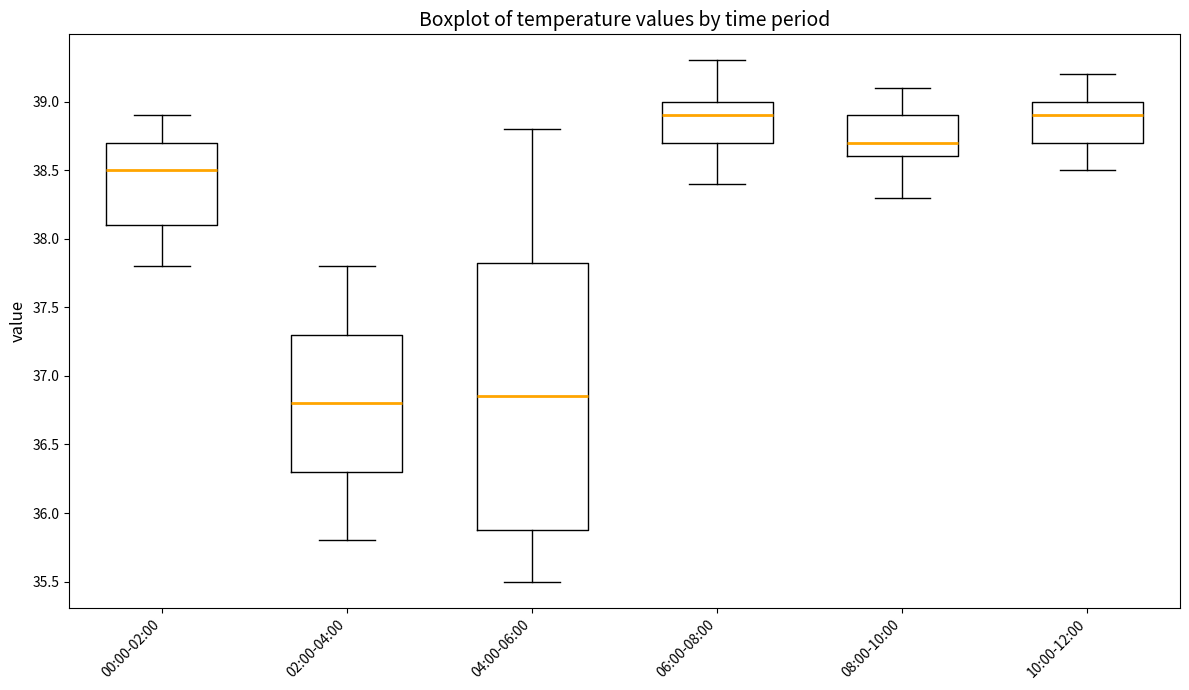

Where does the upper whisker of the box for 04:00-06:00 end on the y-axis? The values are not printed on the chart, so give them approximately, as read against the axis.

38.80